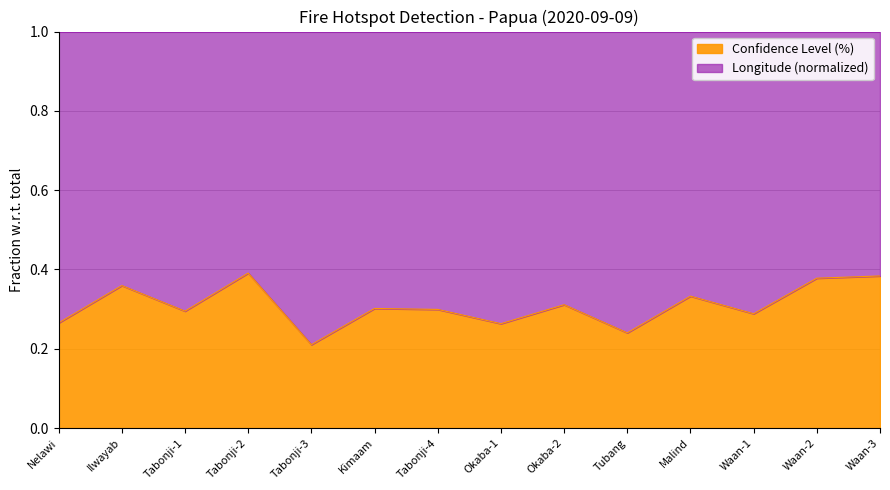

What is the label of the 2nd point from the right?

Waan-2